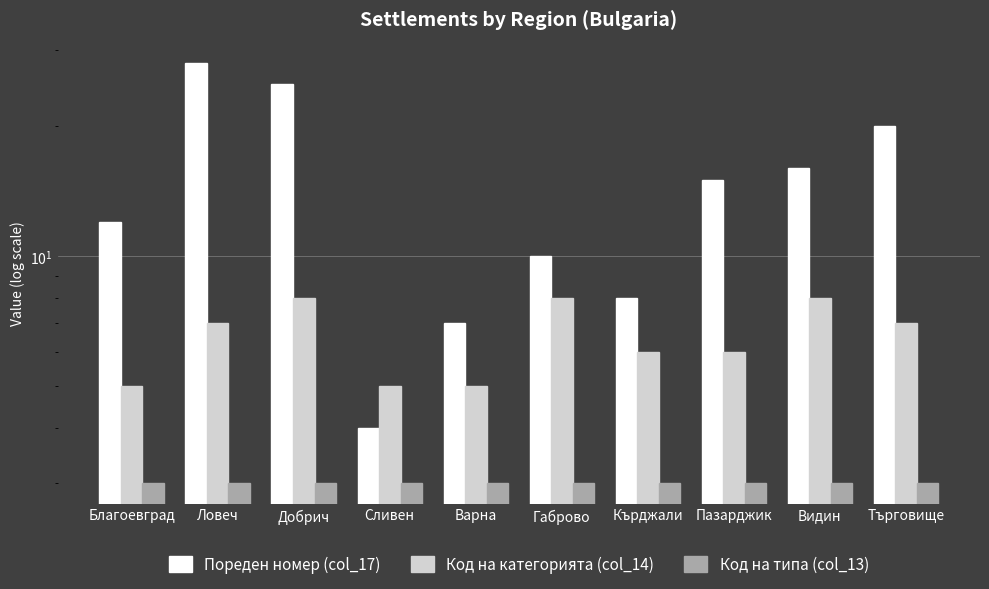

Between Видин and Търговище, which series saw the biggest shift?

Пореден номер (col_17)